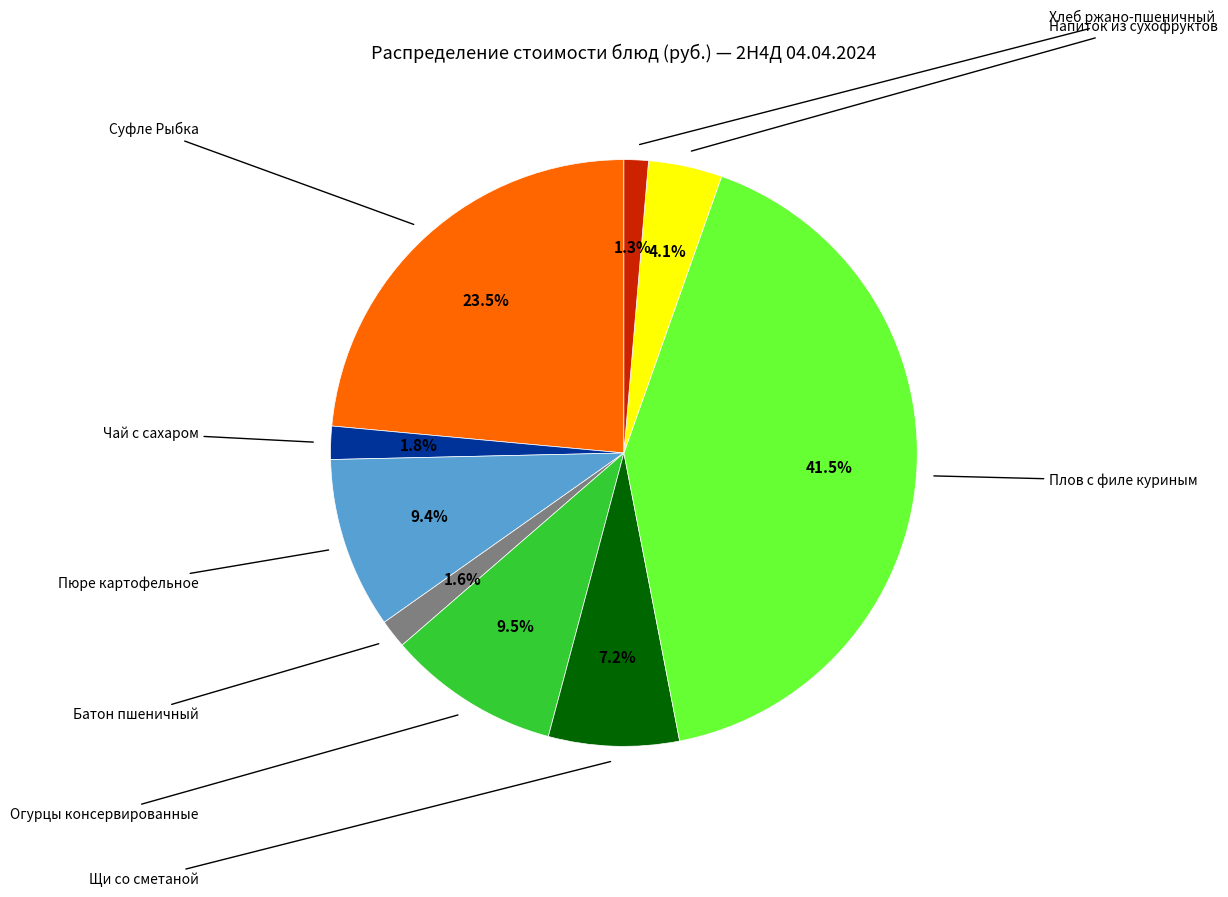

Is there any slice that represents more than half of the pie?

No